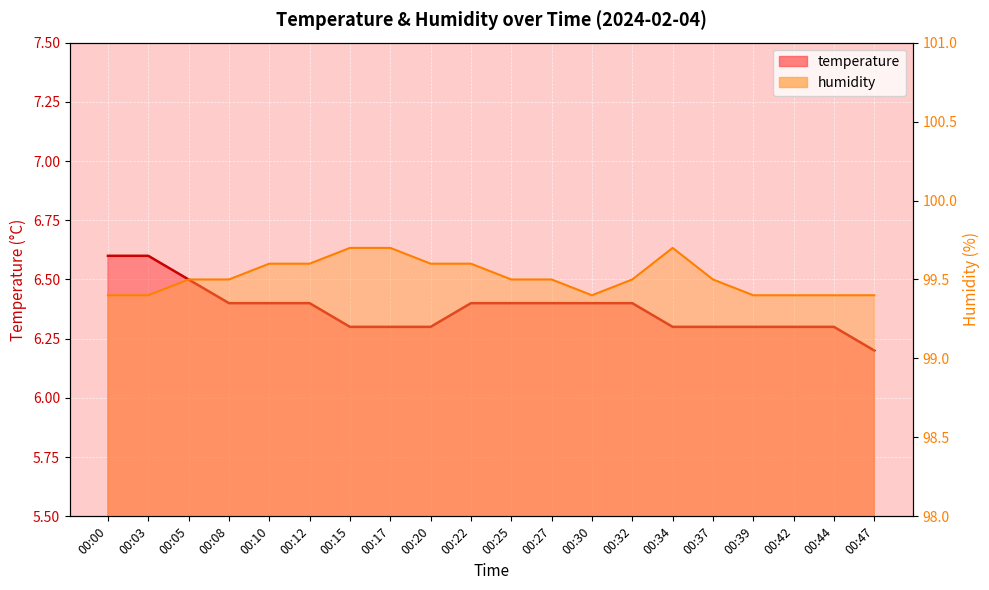

True or false: temperature line and humidity line cross at least once.

False